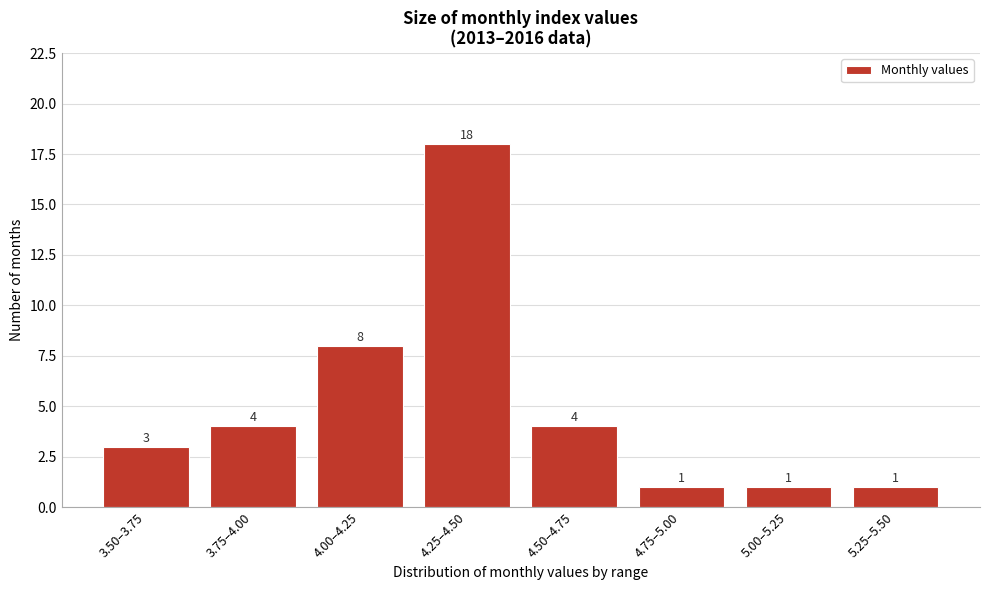

Reading left to right, transcribe all the data shown in this chart.

3.50–3.75=3	3.75–4.00=4	4.00–4.25=8	4.25–4.50=18	4.50–4.75=4	4.75–5.00=1	5.00–5.25=1	5.25–5.50=1